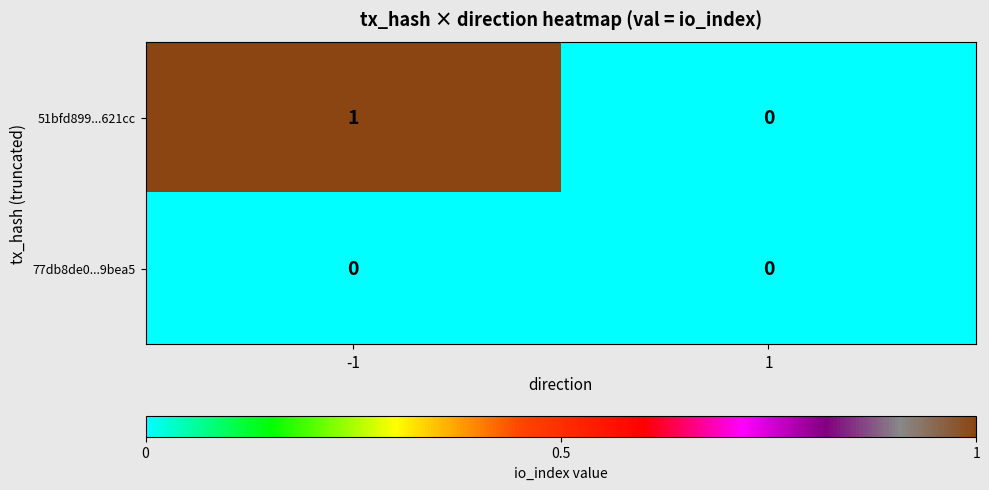

Rank the series by their maximum value, from highest to lowest.

51bfd899...621cc, 77db8de0...9bea5